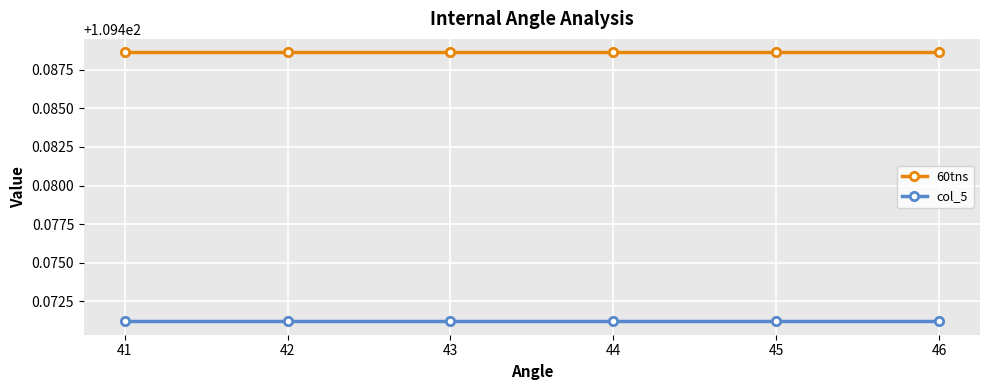

Which series has the largest total across all categories?

60tns